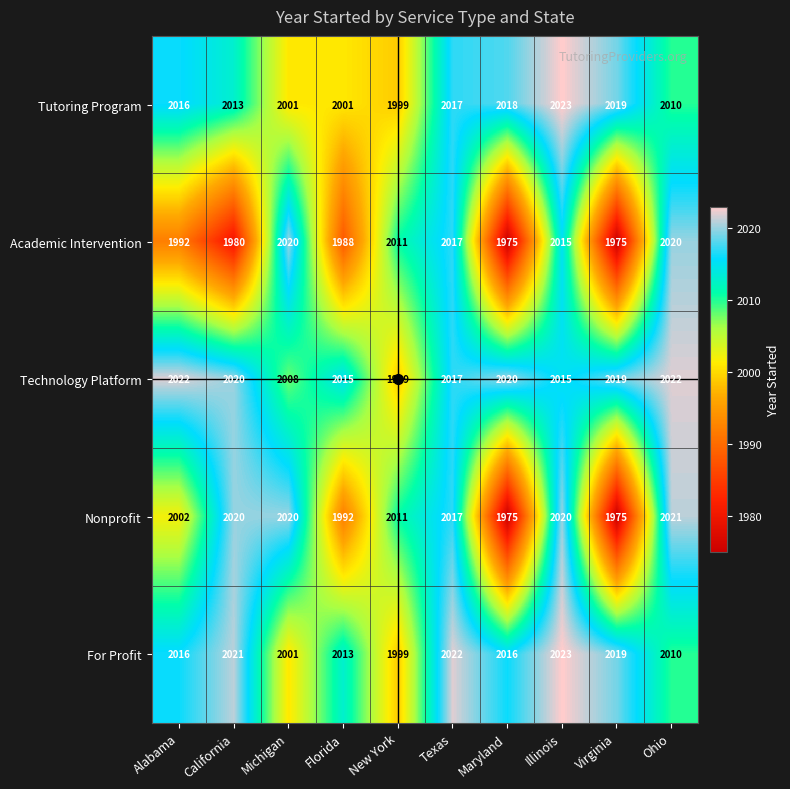

What is the total value across all series at Maryland?

10004